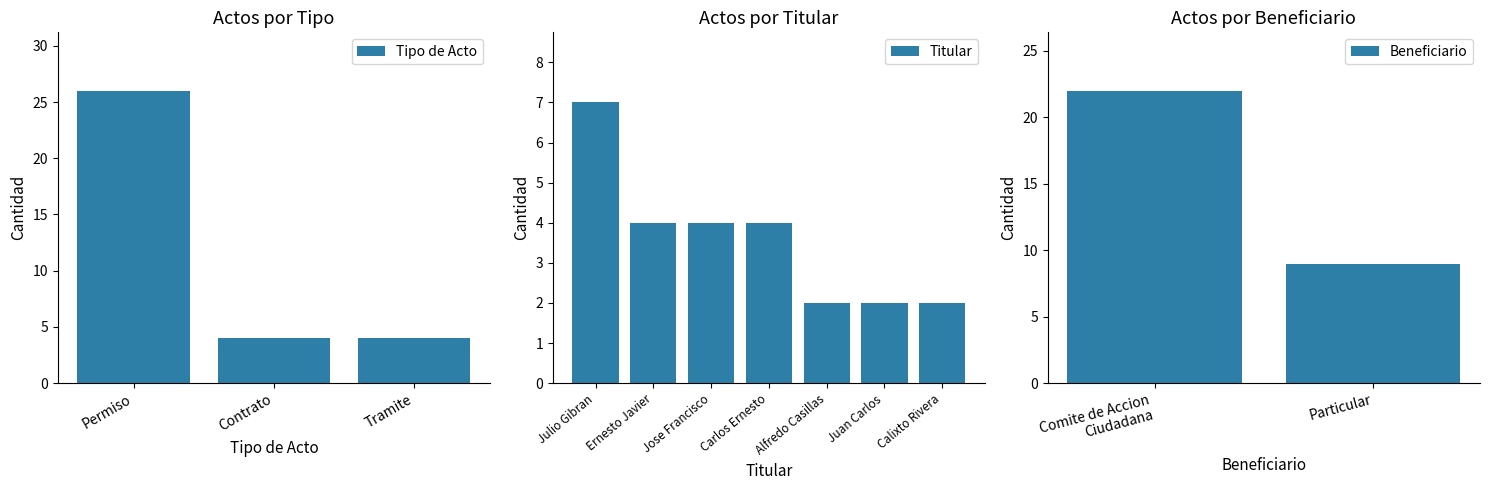

Are the bars grouped side by side (vs. stacked)?

Yes